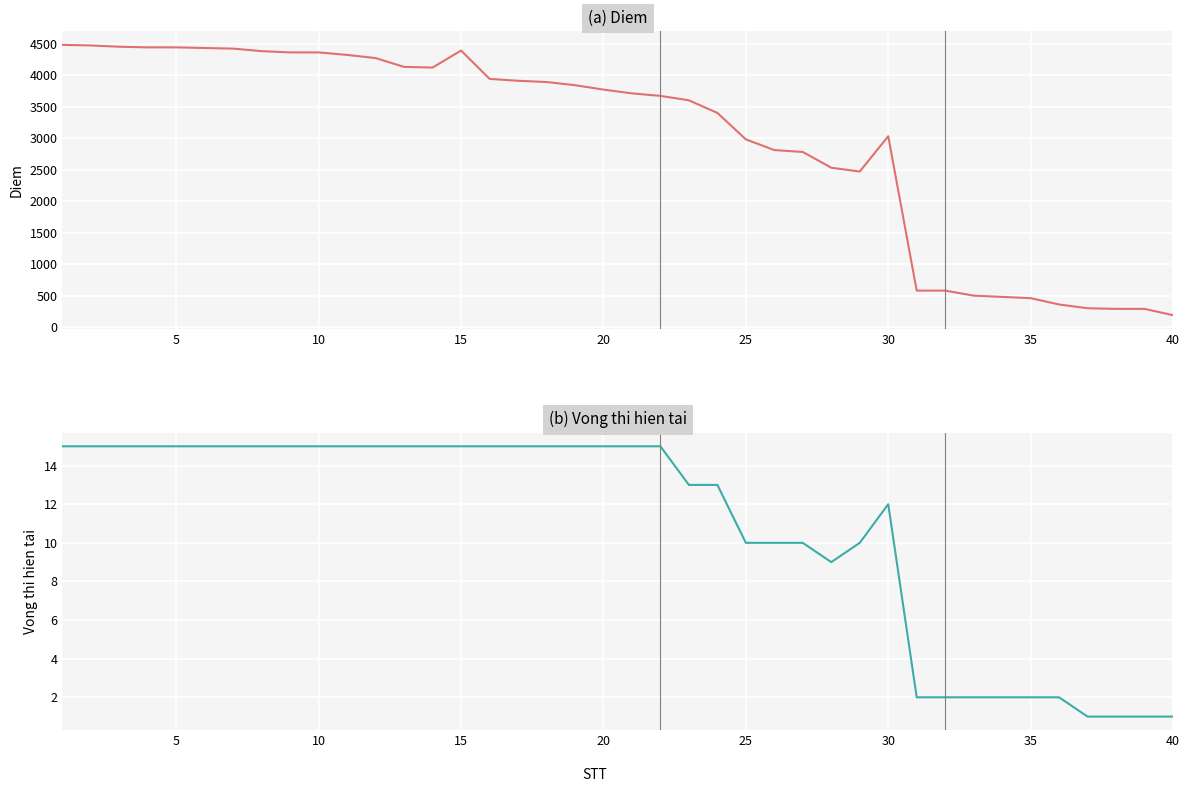

True or false: Vong thi hien tai and Diem intersect in this chart.

False